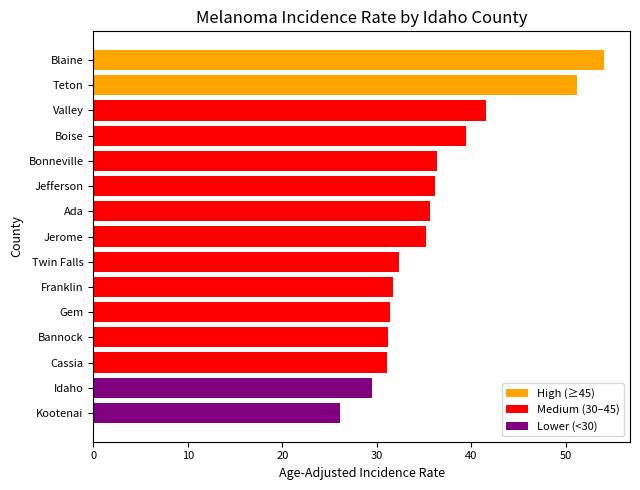

How many data points are above 35?

8